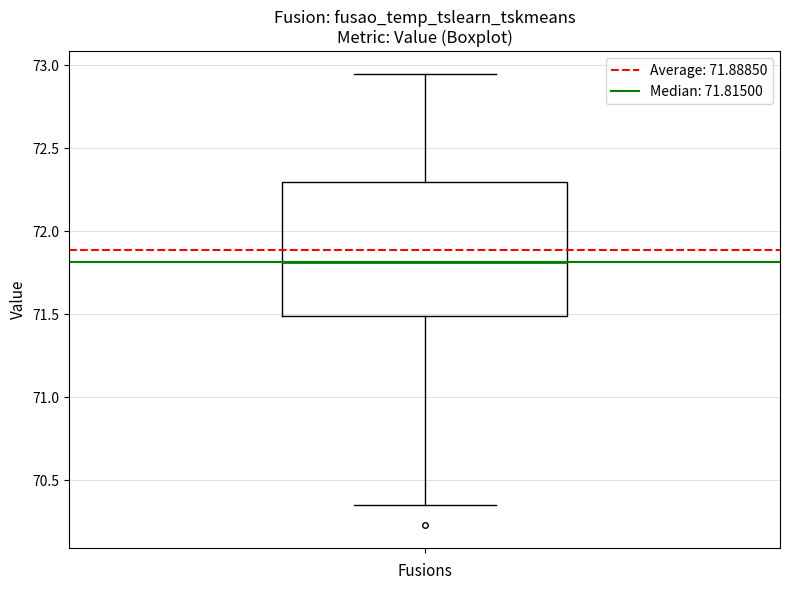

Transcribe this box plot: give where the median line is, the range the box spans, and where the two whiskers end, as read against the y-axis. The values are not printed on the chart, so give them approximately, as read against the axis.

median 71.80, box 71.50 to 72.30, whiskers 70.35 to 72.95